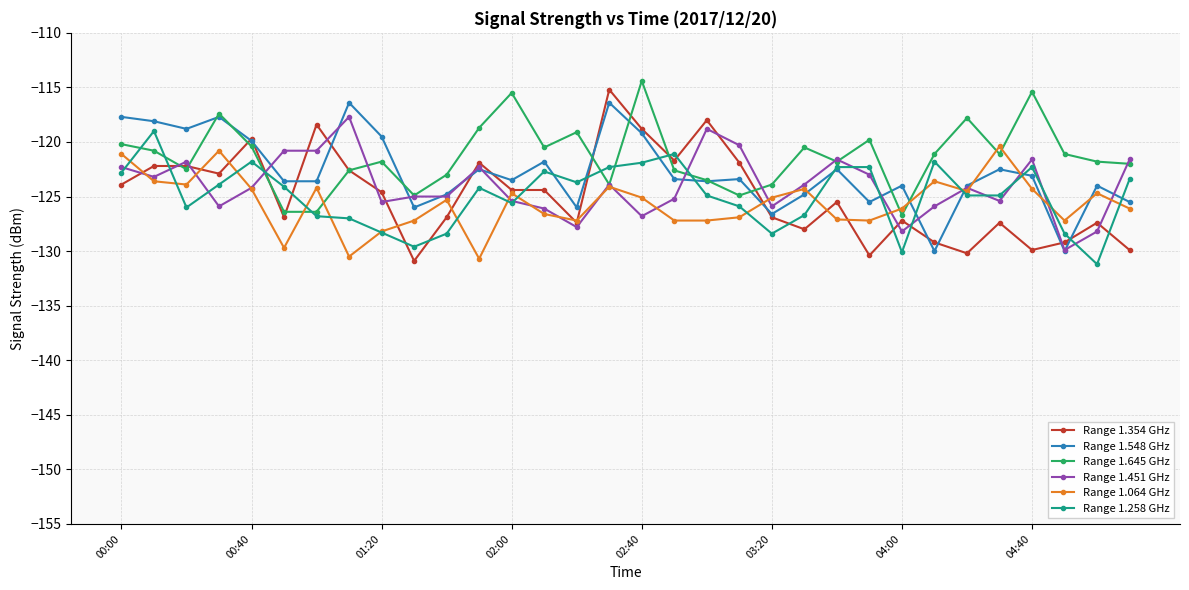

True or false: Range 1.354 GHz and Range 1.258 GHz intersect in this chart.

True